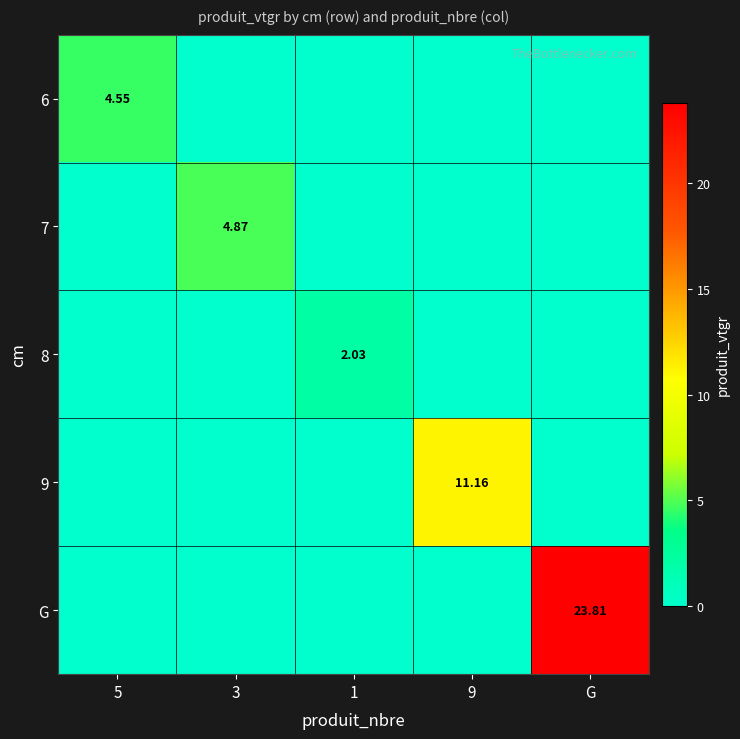

What is the total value across all series at G?

23.8